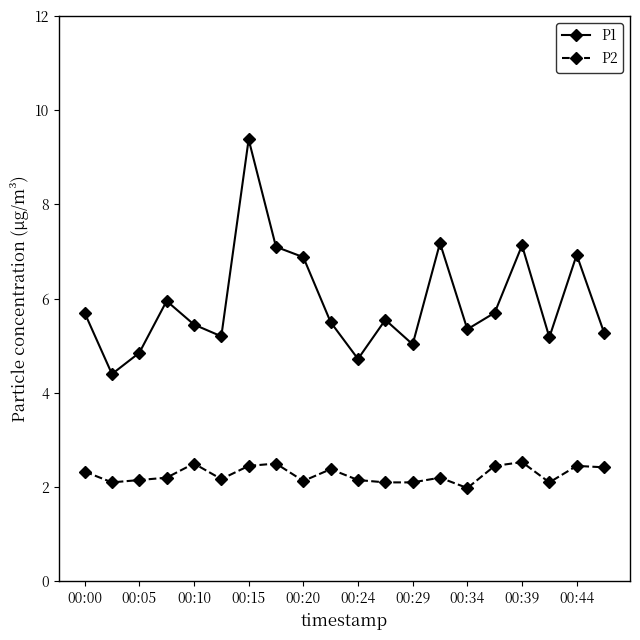

True or false: P1 and P2 cross at least once.

False